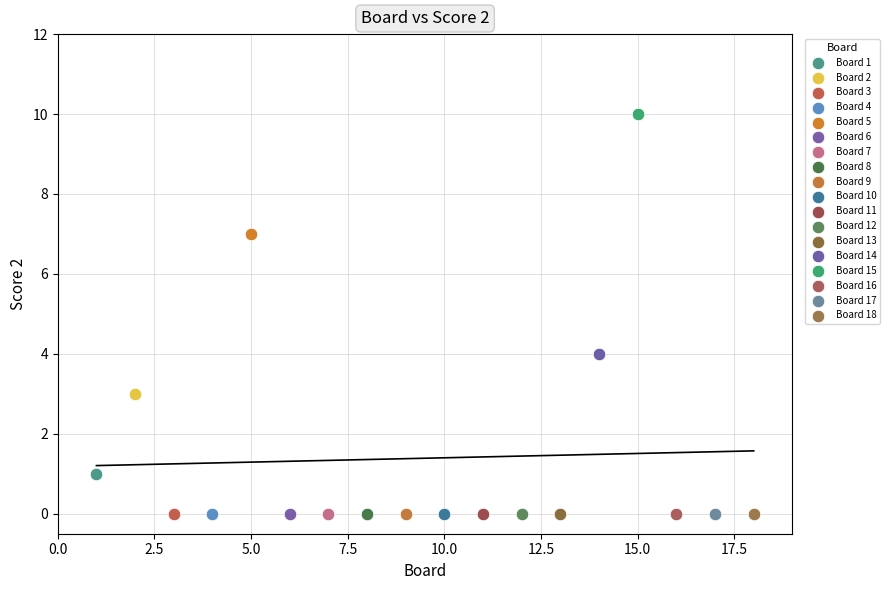

Which series contains the highest Y value?

Board 15